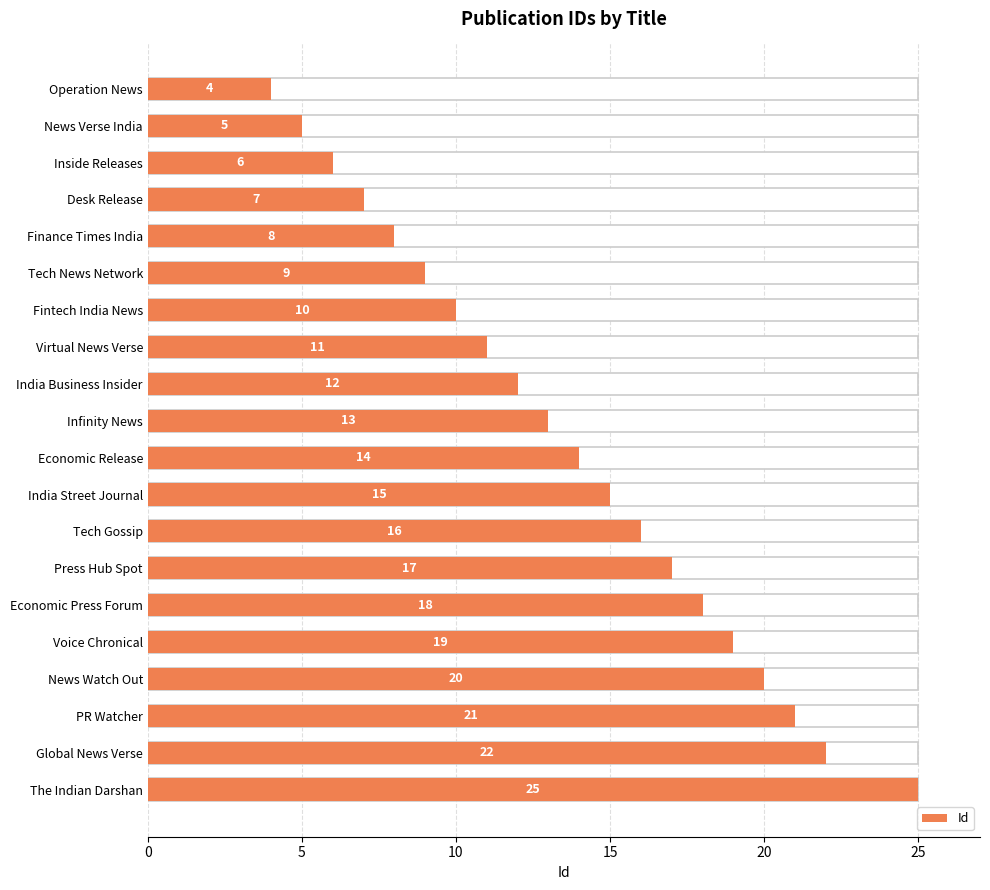

What is the ratio of the value at Economic Press Forum to the value at Voice Chronical?

0.9